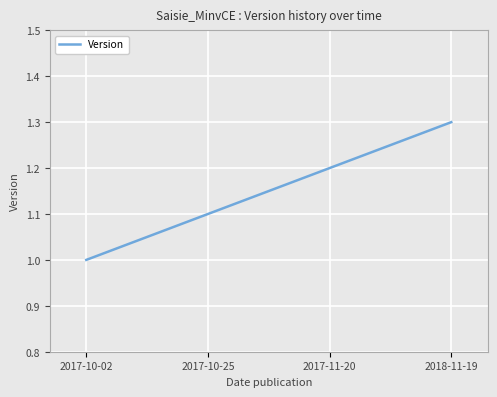

What position from the right is 2018-11-19?

1